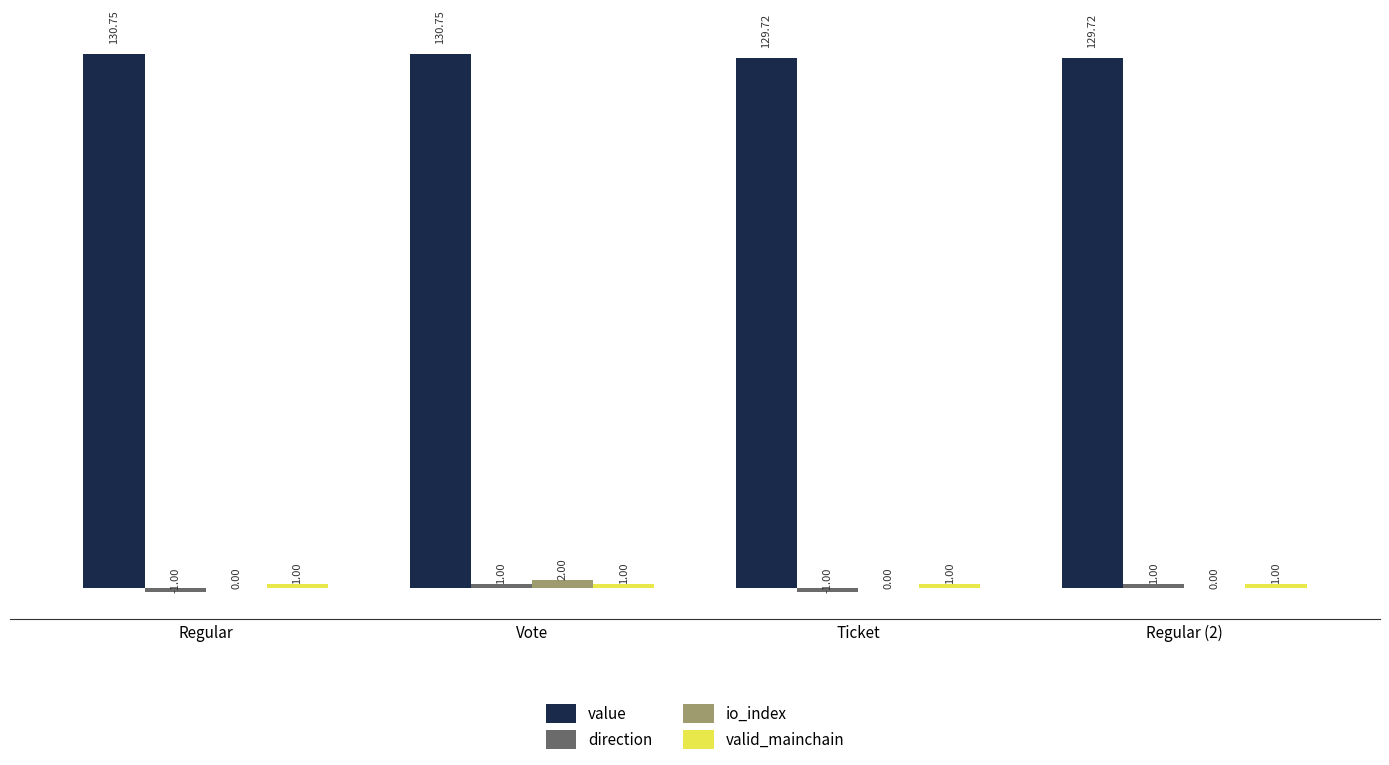

Which series has the largest total across all categories?

value